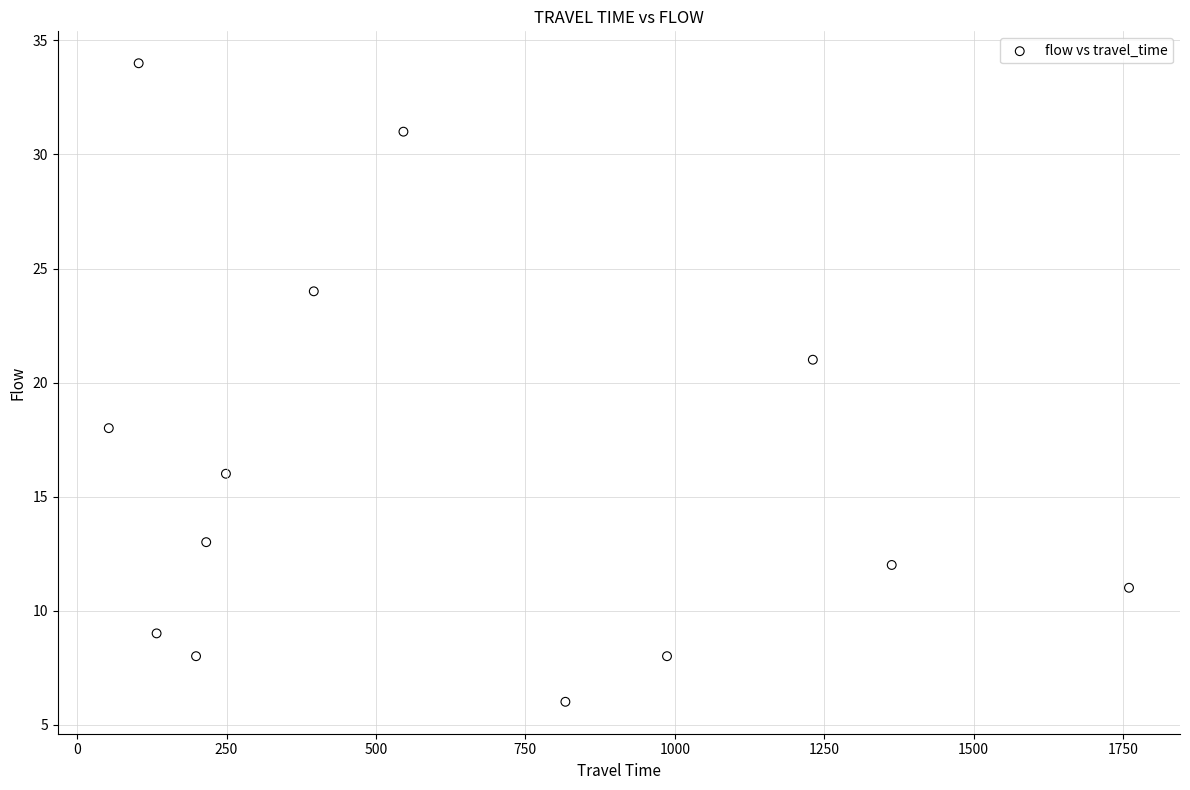

What is the range of Y values (max minus min)?

28